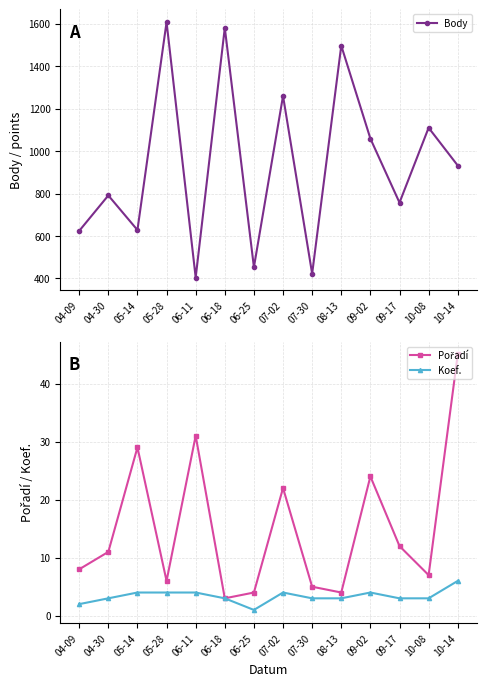

What is the approximate value of Koef. at 10-14?

6